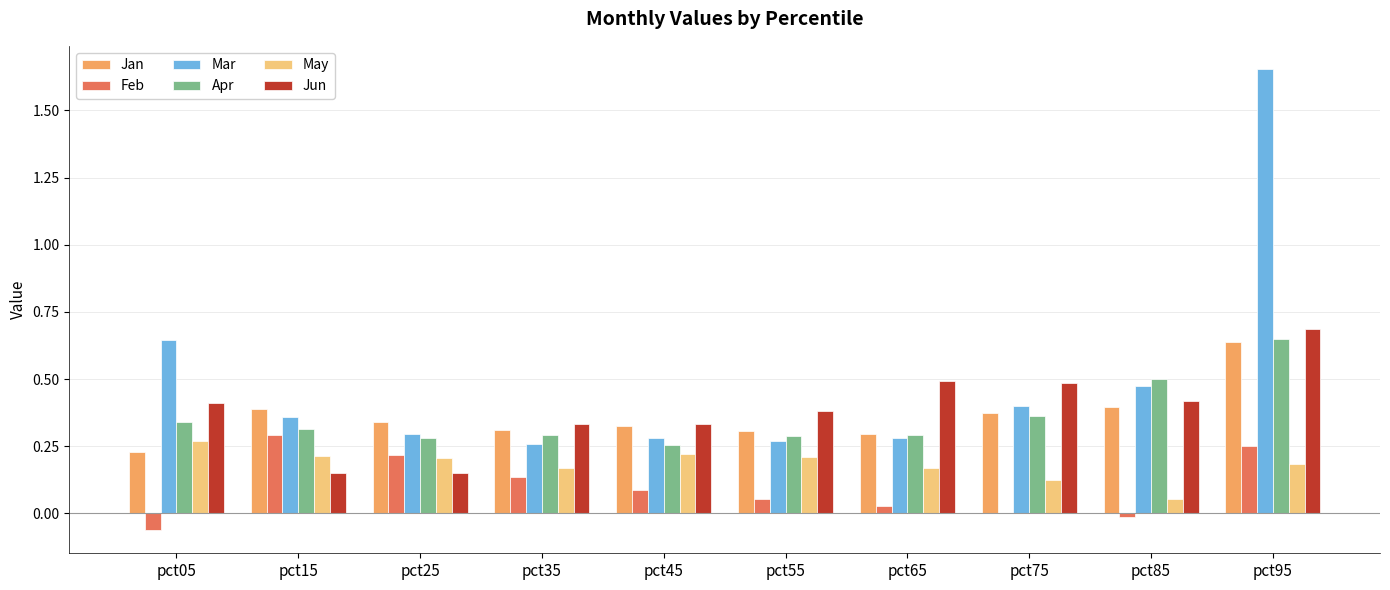

Which series changed the most between pct85 and pct95?

Mar